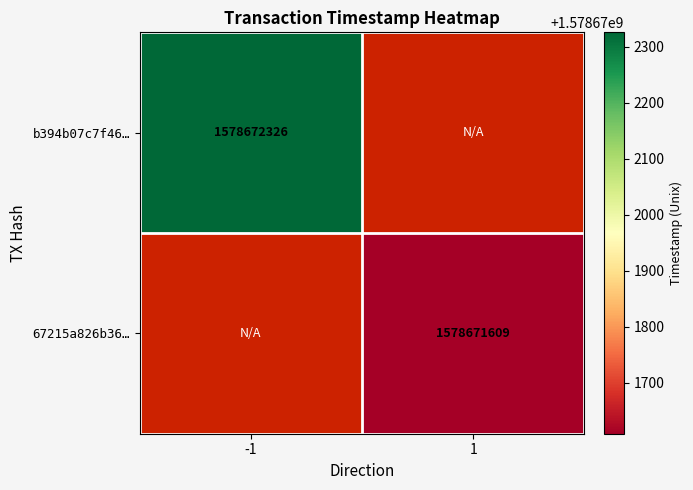

What is the sum of the b394b07c7f4698b1869e1dac8d04db0f823b0dc values at direction and time_stamp?

1578672325